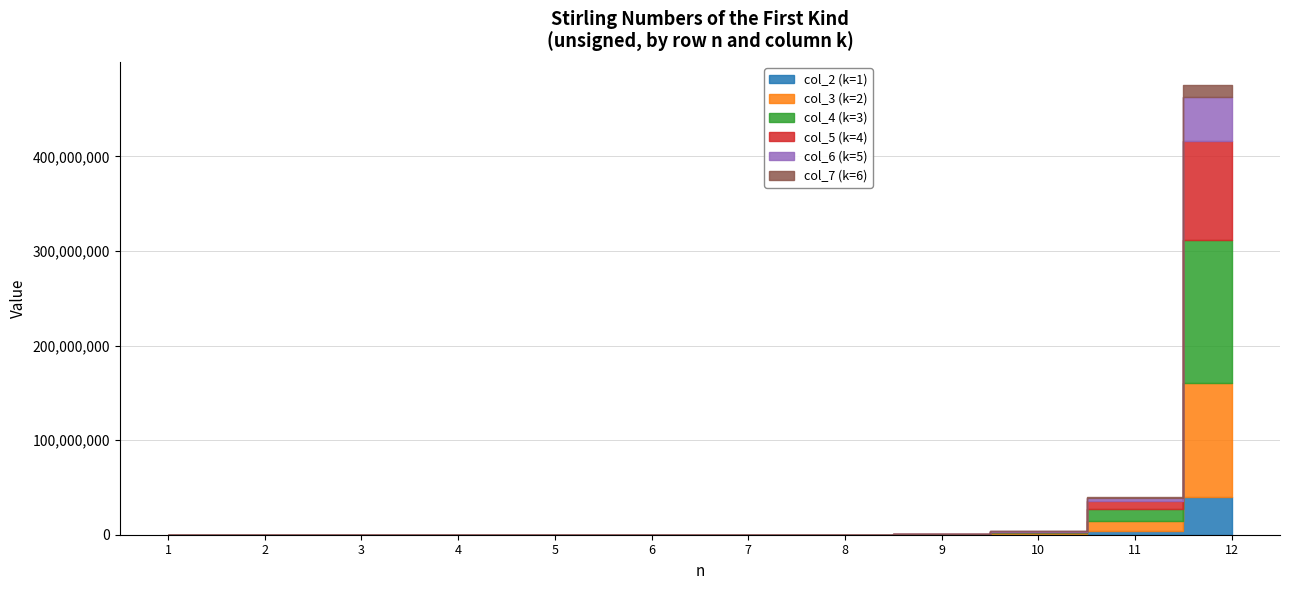

True or false: col_2 (k=1) and col_4 (k=3) intersect in this chart.

False